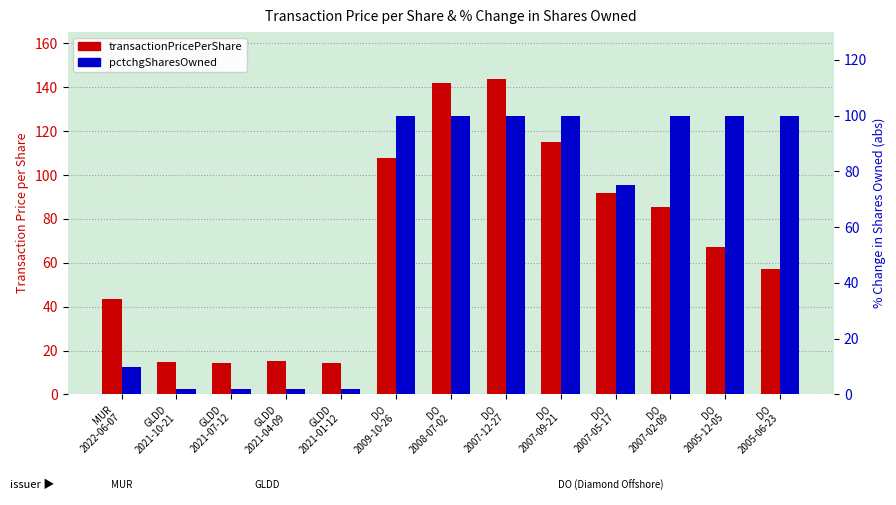

Which series changed the most between GLDD
2021-10-21 and DO
2007-02-09?

pctchgSharesOwned